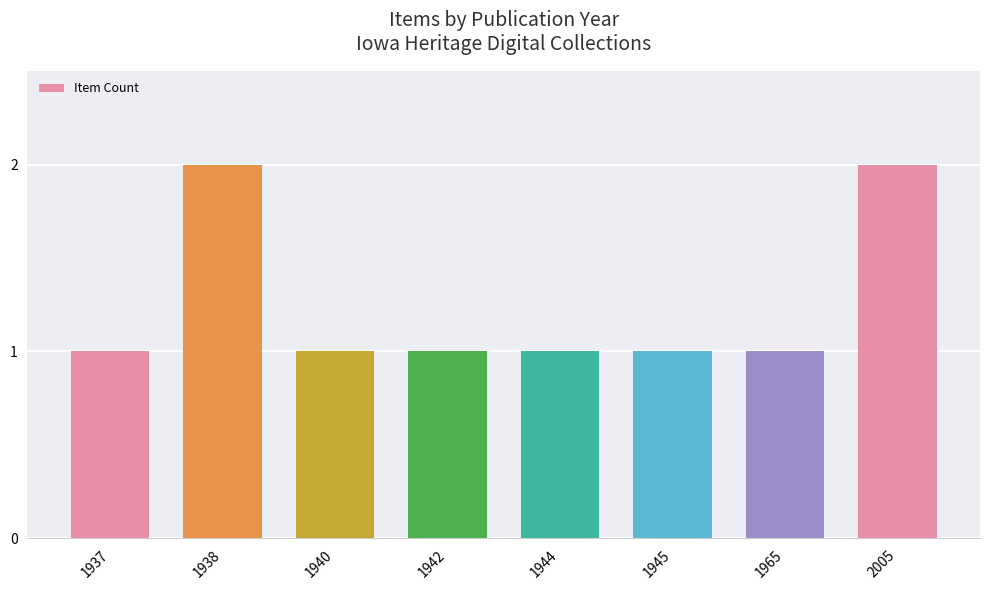

Count the values in the range 1 to 2.

8